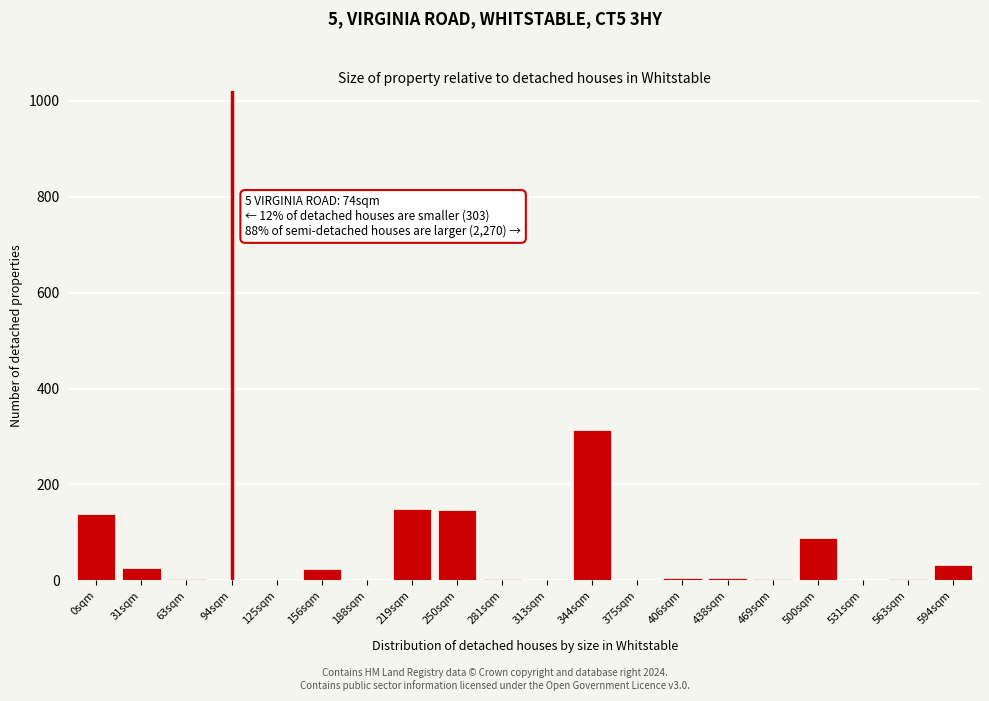

The chart shows a value of 87.9 at 500sqm. True or false?

True